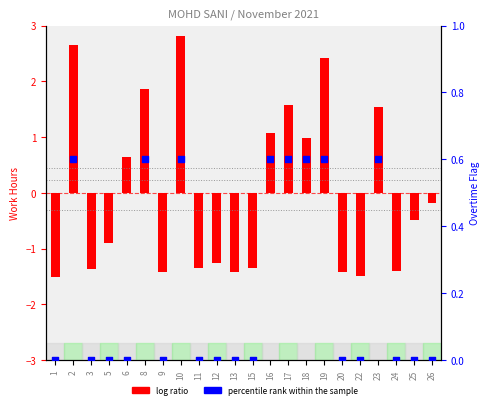

At which category is the sum across all series the highest?

10